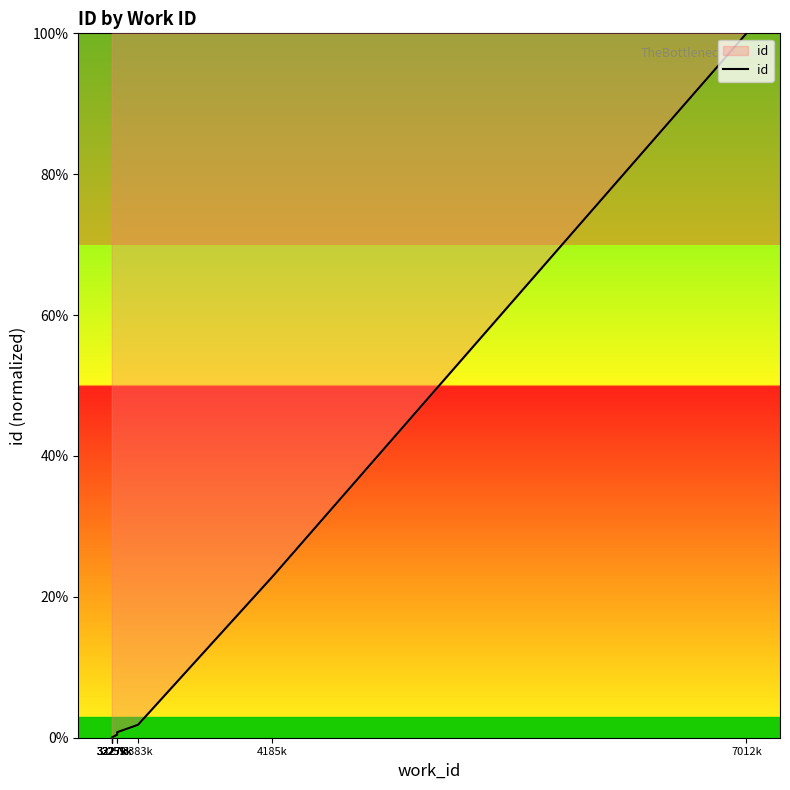

Reading right to left, list all the values displayed in this chart.

7012k=100.0	4185k=22.9	3383k=1.8	3259k=0.8	3259k=0.4	3227k=0.0	3227k=0.0	3227k=0.0	3227k=0.0	3227k=0.0